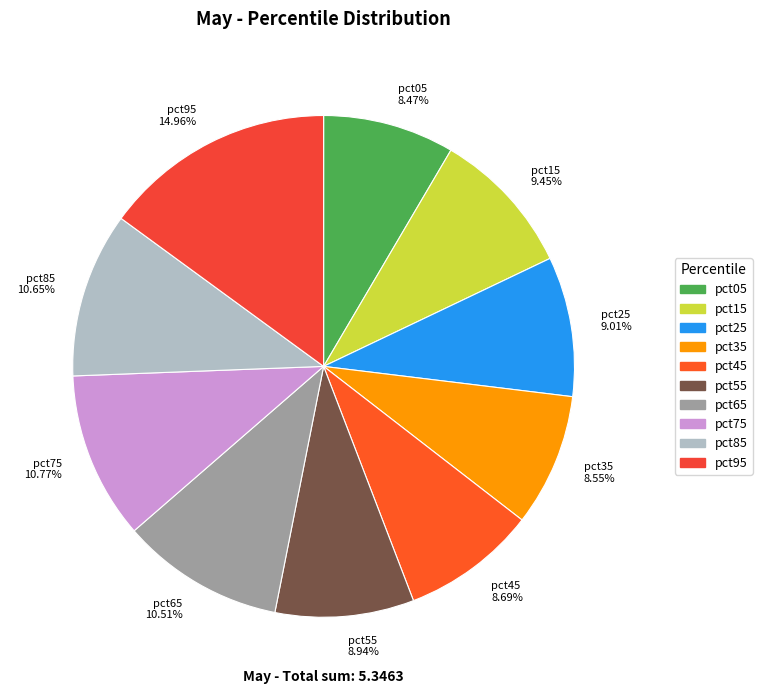

True or false: pct85 accounts for 11% of the total.

True